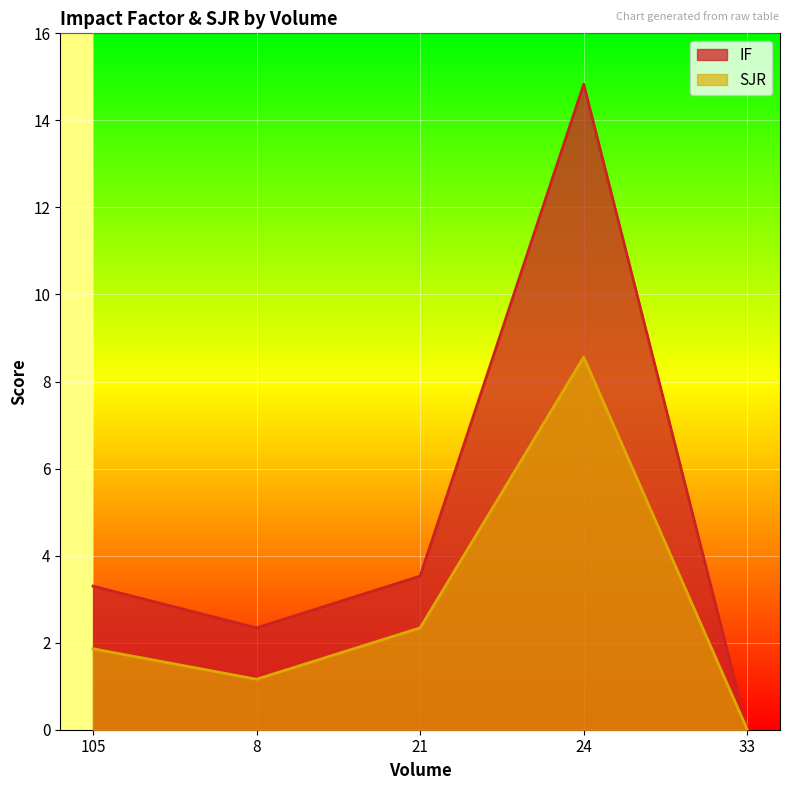

True or false: IF and SJR cross at least once.

False